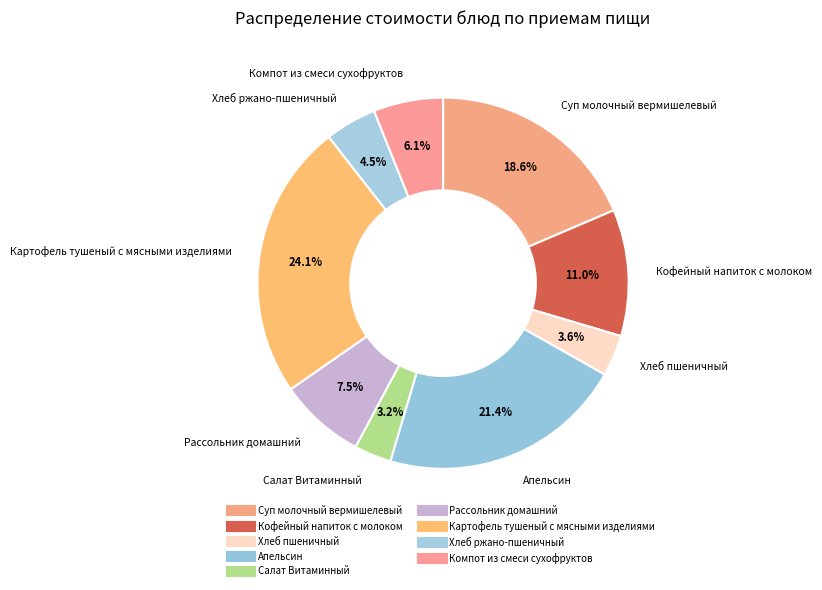

Does Картофель тушеный с мясными изделиями account for over 50% of the chart?

No